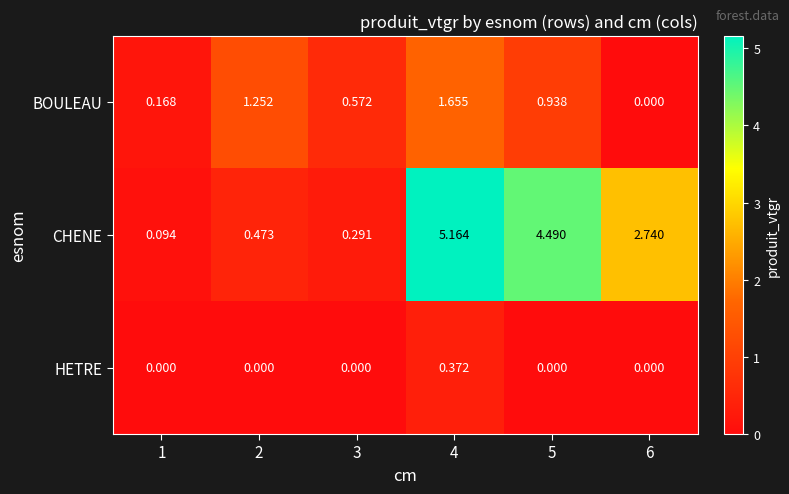

At which category does the chart reach its peak across all series?

4